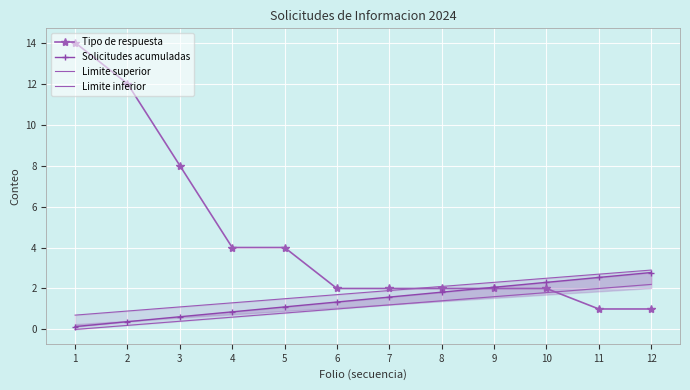

How many lines are shown in the chart?

4